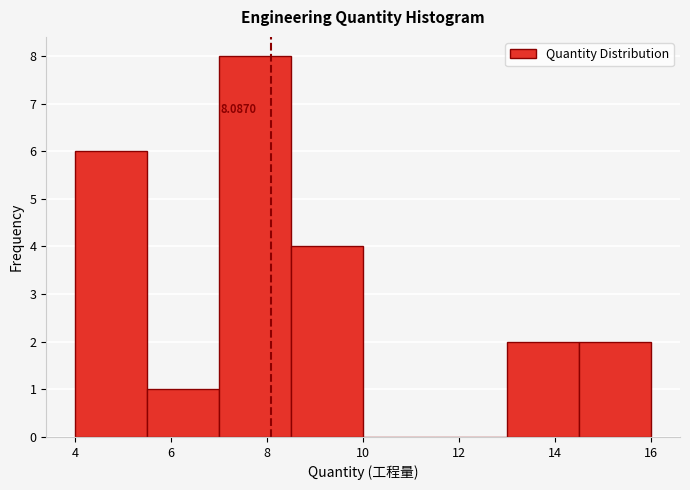

Over which range of the x-axis is the bar tallest?

7.0 to 8.5